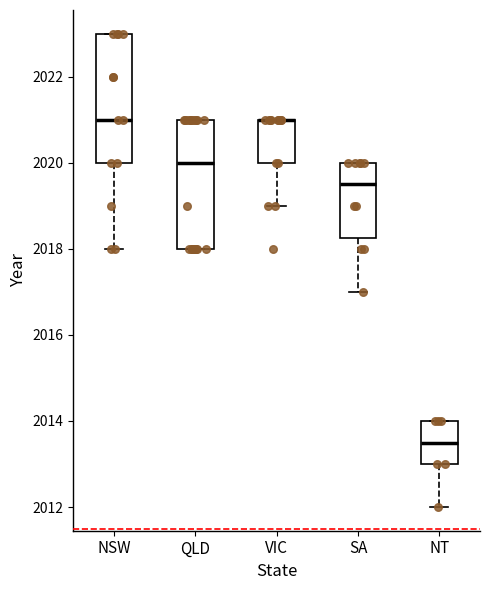

Reading left to right, transcribe this box plot: for each box, give where its median line is, the range the box spans, and where its two whiskers end, as read against the y-axis. The values are not printed on the chart, so give them approximately, as read against the axis.

NSW: median 2021.0, box 2020.0 to 2023.0, whiskers 2018.0 to 2023.0
QLD: median 2020.0, box 2018.0 to 2021.0, whiskers 2018.0 to 2021.0
VIC: median 2021.0 (drawn on the box's upper edge), box 2020.0 to 2021.0, whiskers 2019.0 to 2021.0
SA: median 2019.6, box 2018.2 to 2020.0, whiskers 2017.0 to 2020.0
NT: median 2013.6, box 2013.0 to 2014.0, whiskers 2012.0 to 2014.0